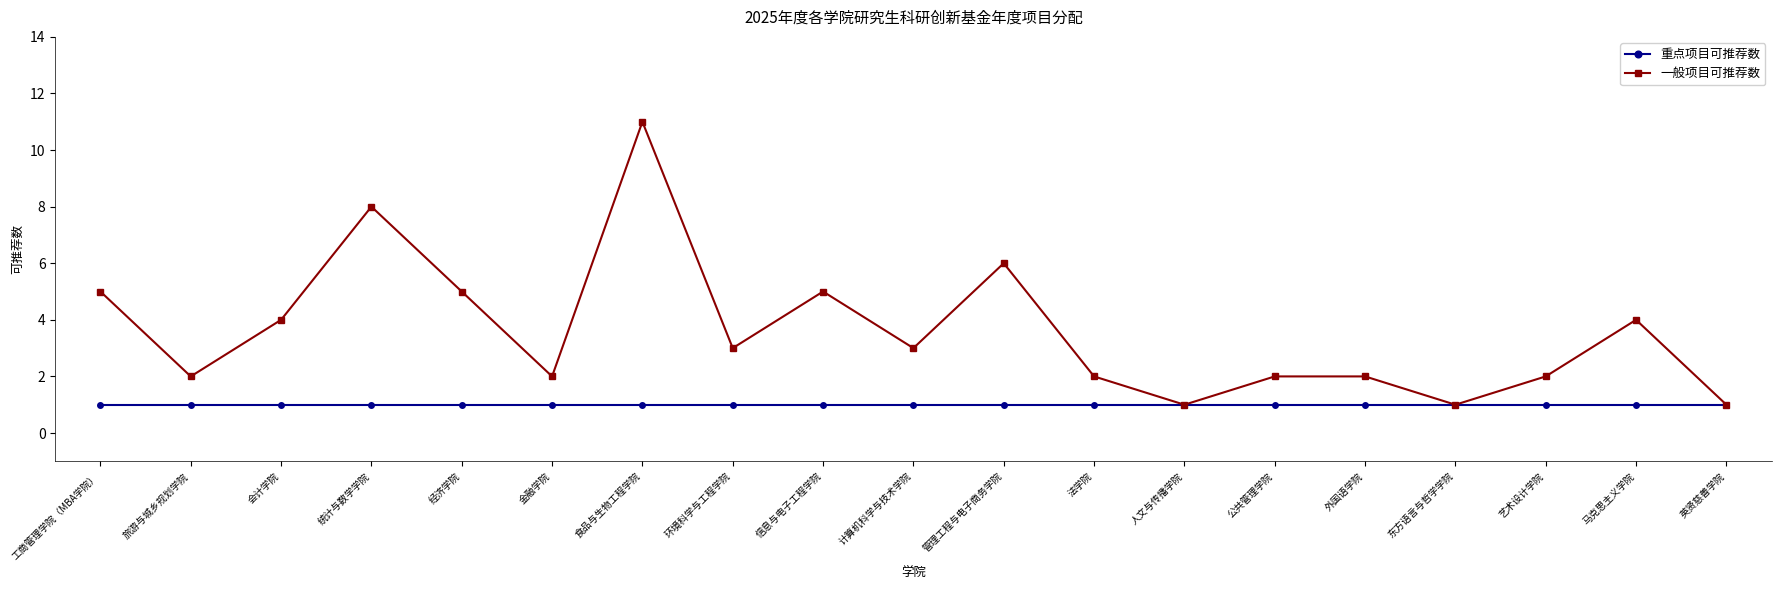

At which label does 一般项目可推荐数 first exceed 3?

工商管理学院（MBA学院）